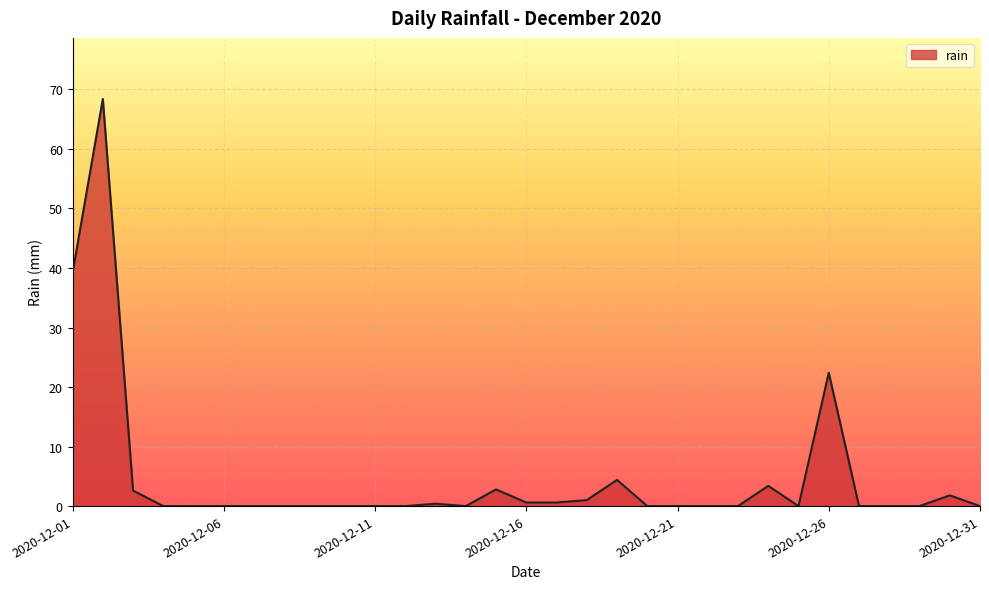

What is the difference between the maximum and minimum values?

68.4